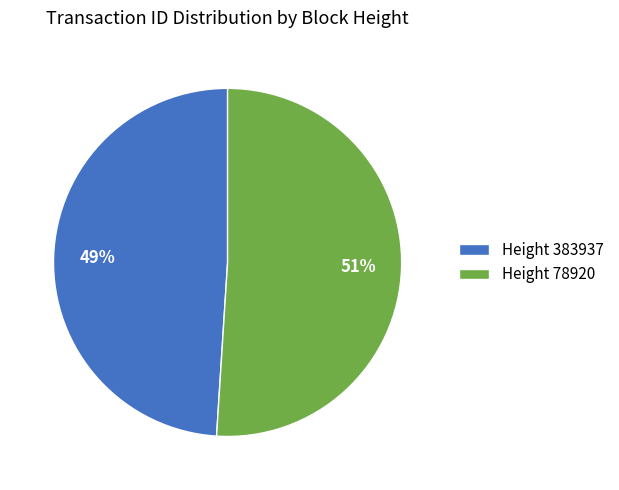

To the nearest percent, what is the average slice percentage?

50%